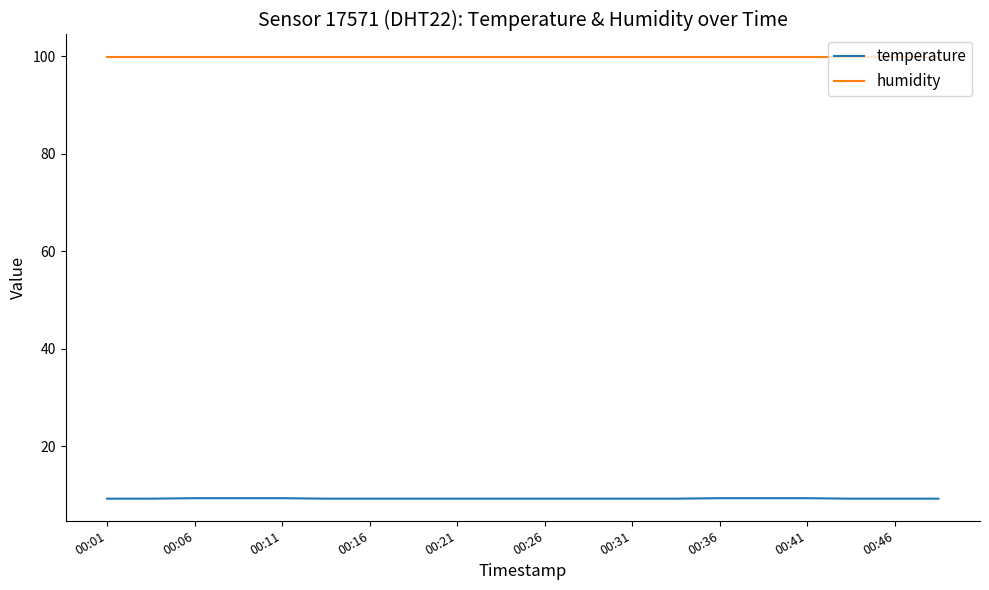

True or false: humidity and temperature cross at least once.

False